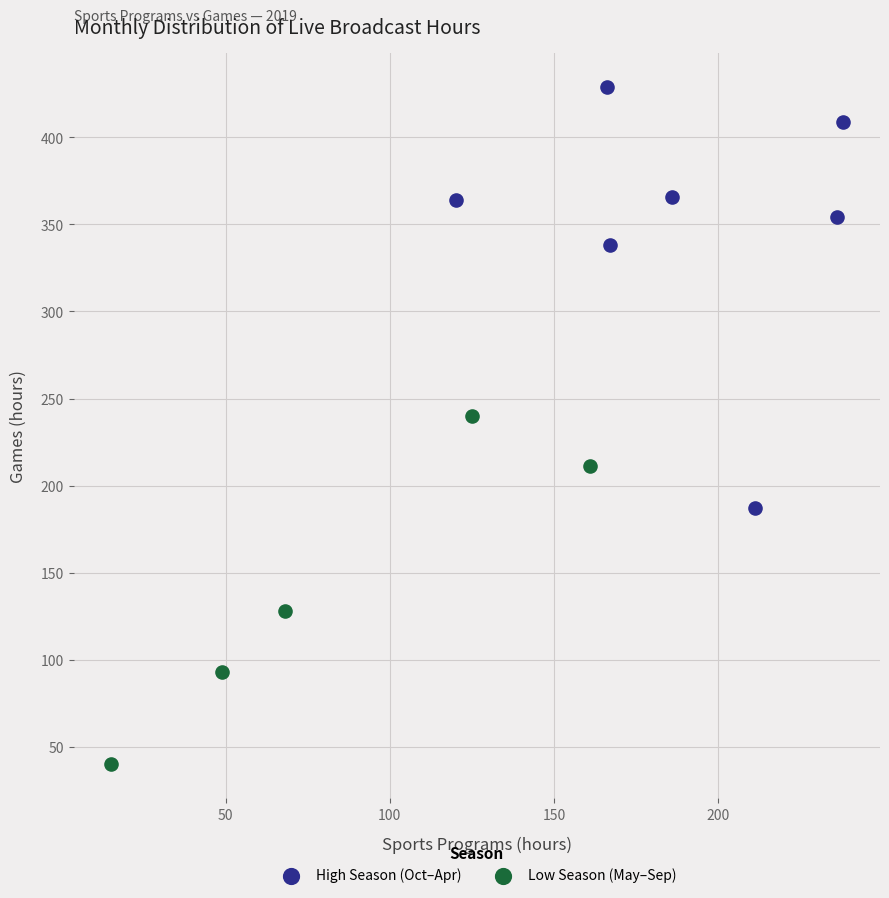

Which series contains the highest Y value?

High Season (Oct–Apr)